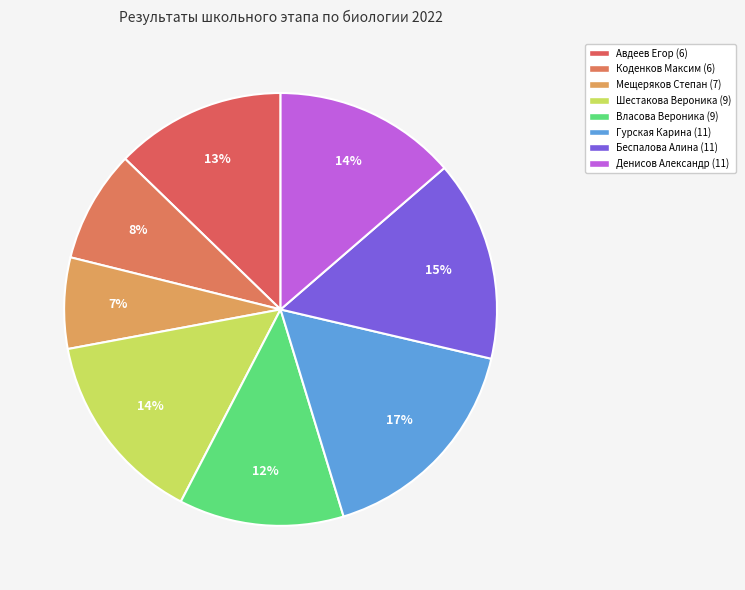

True or false: Авдеев Егор (6) accounts for 1% of the total.

False